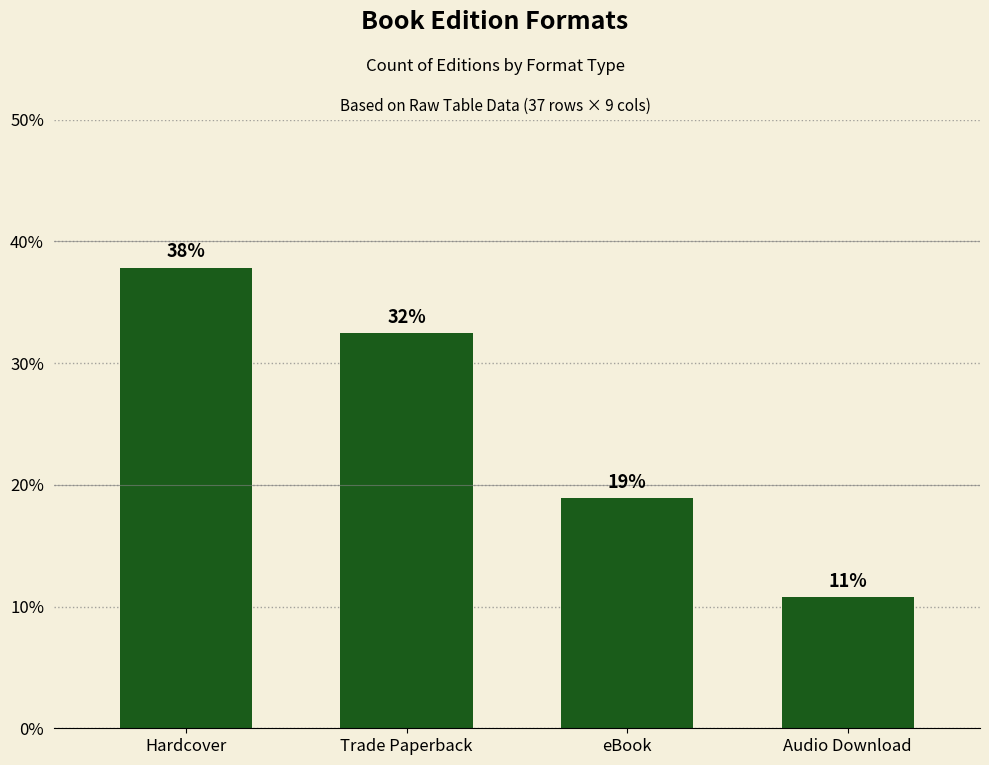

Where does the data first go above 32?

Hardcover